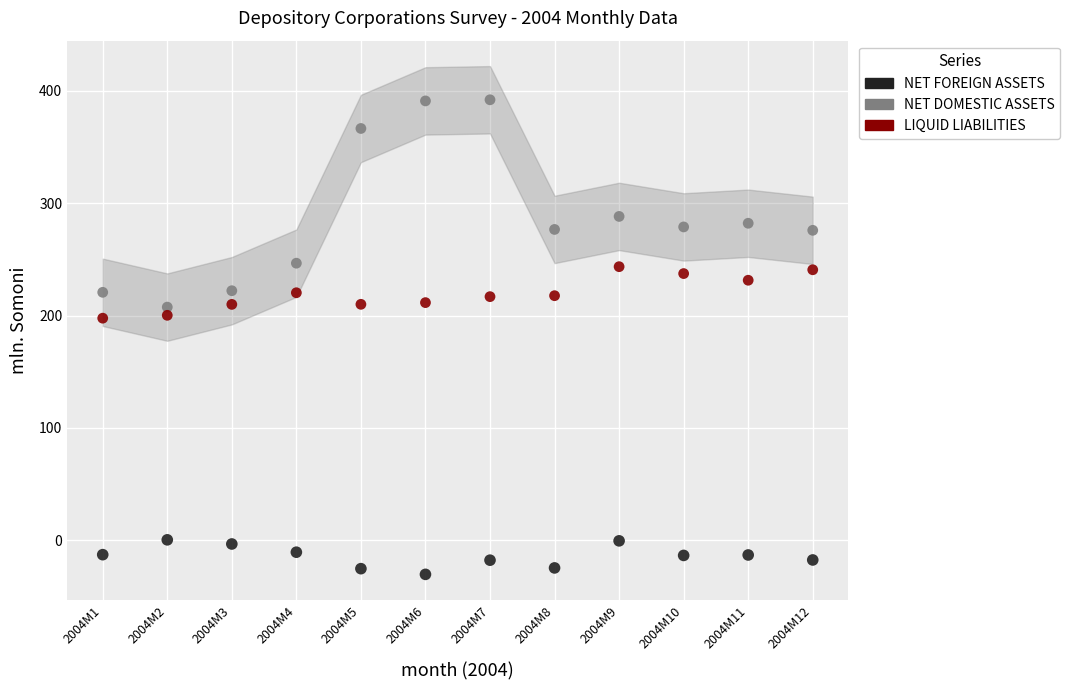

Which series contains the lowest Y value?

NET FOREIGN ASSETS